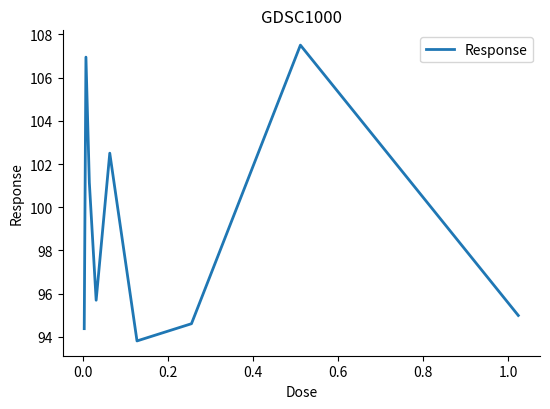

What is the maximum value shown in the chart?

107.5